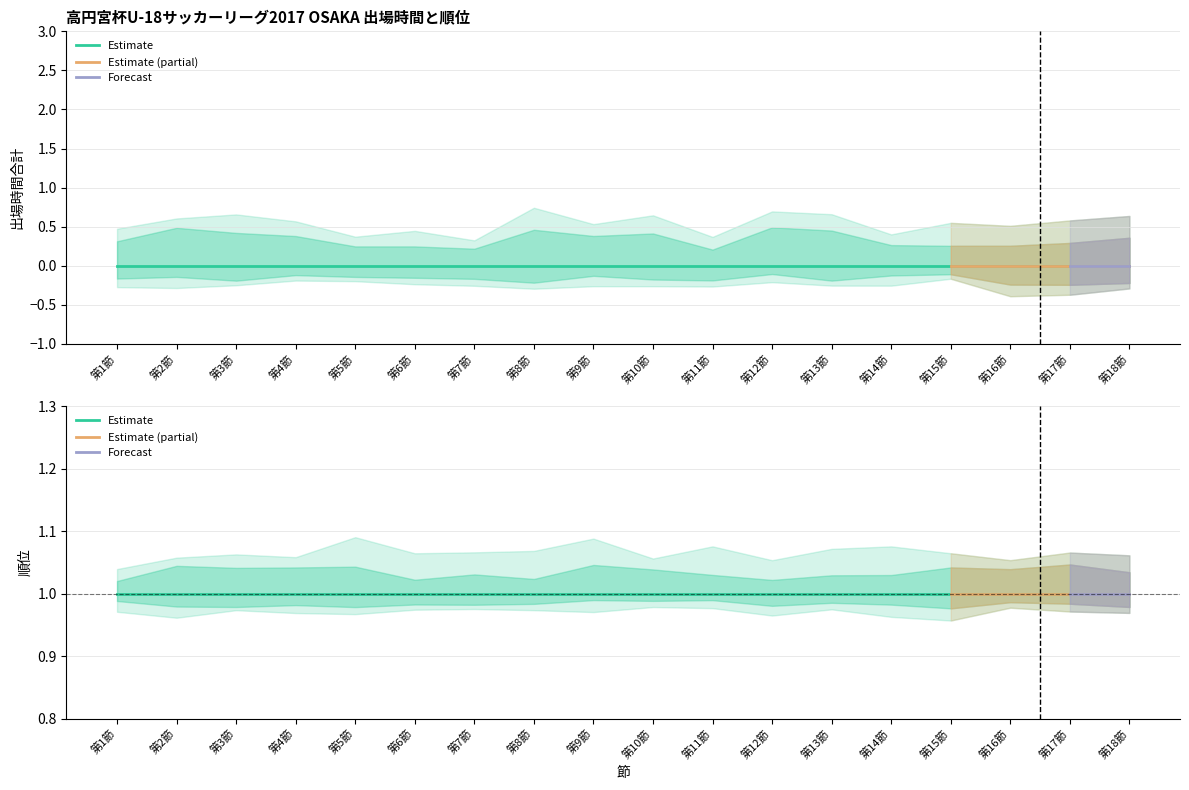

What is the value of the 順位 point at the 18th from the left?

1